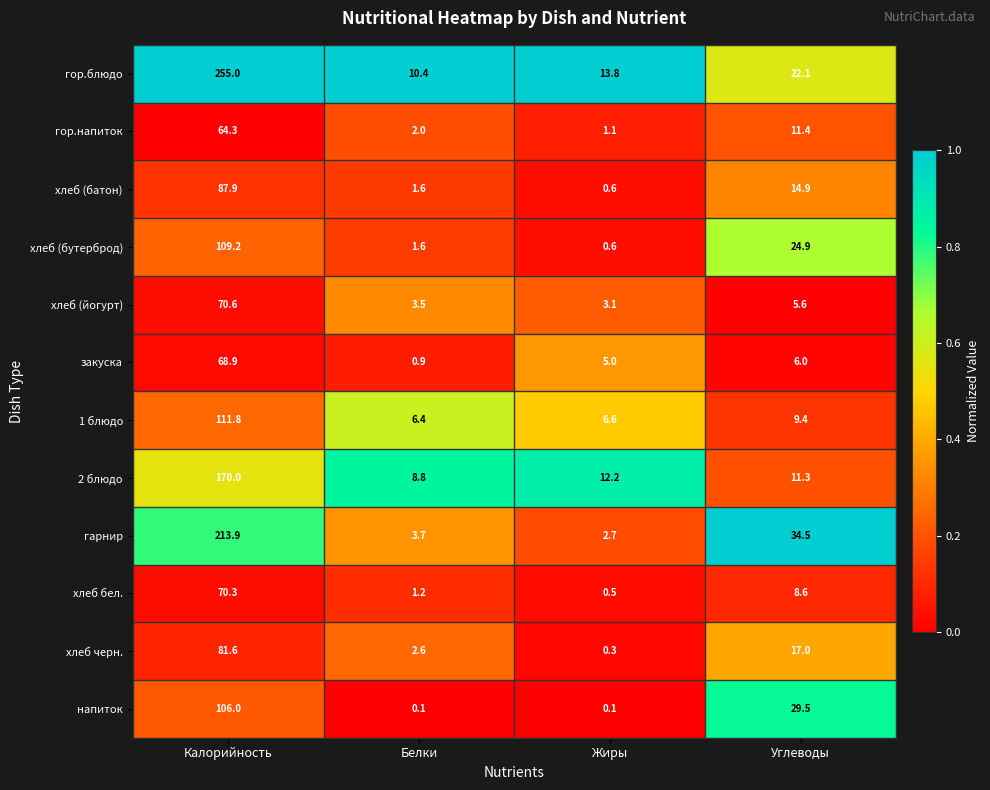

Which label corresponds to the largest value in the chart?

Калорийность